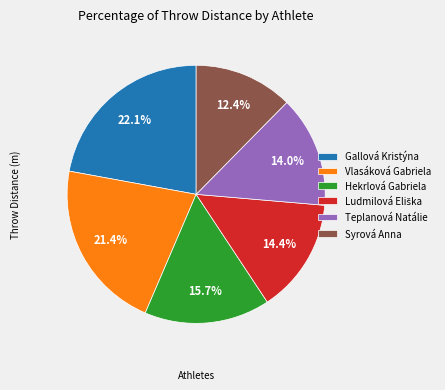

Does Vlasáková Gabriela account for over 50% of the chart?

No